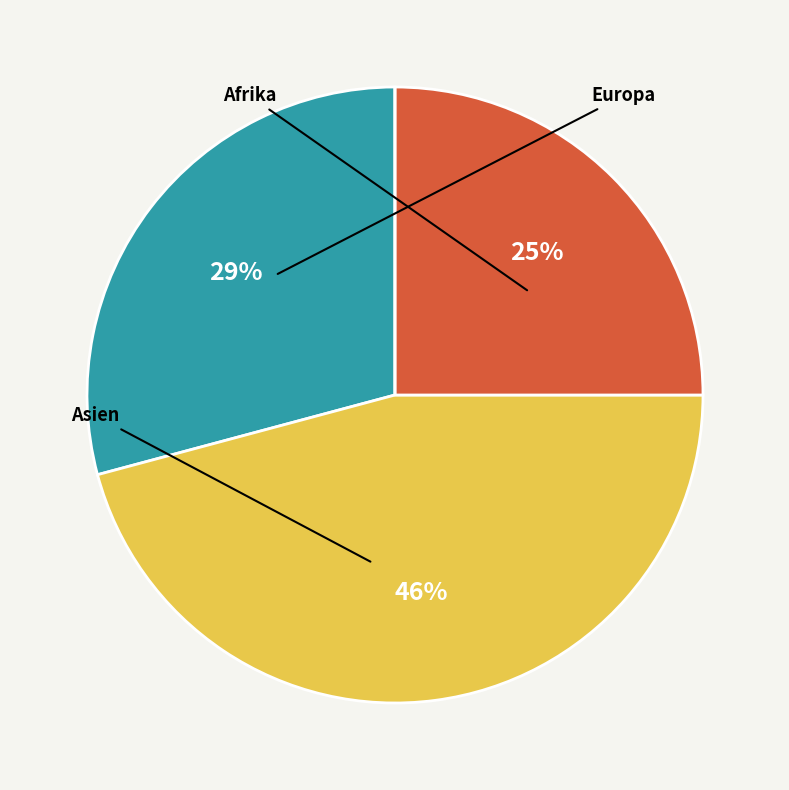

Does any single category account for the majority?

No